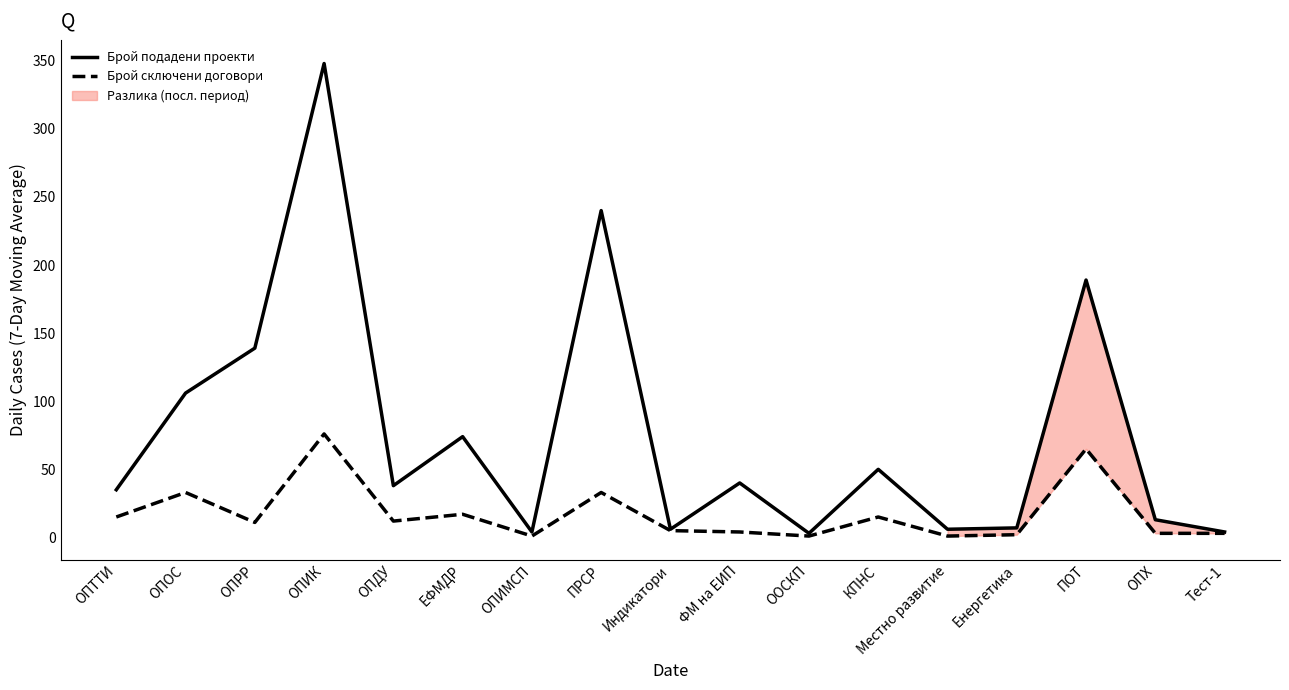

How many categories are shown in the chart?

17